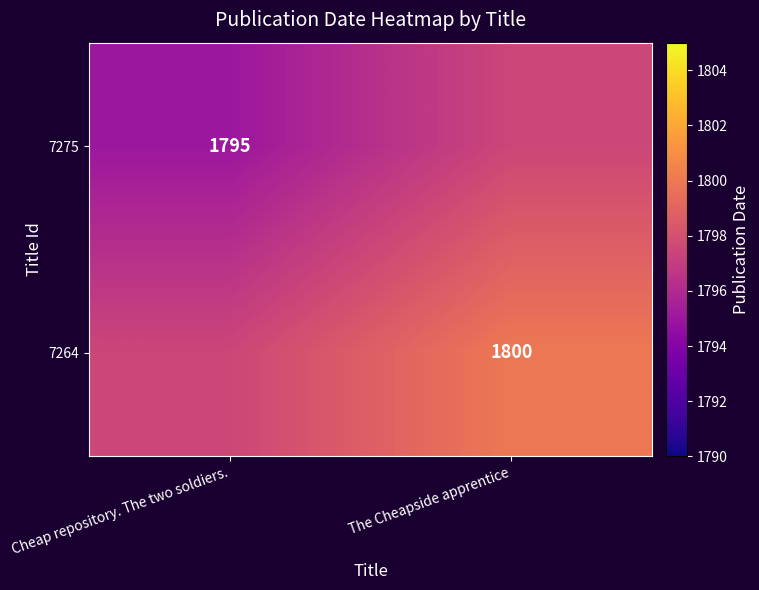

At how many categories does at least one series exceed 1797?

2